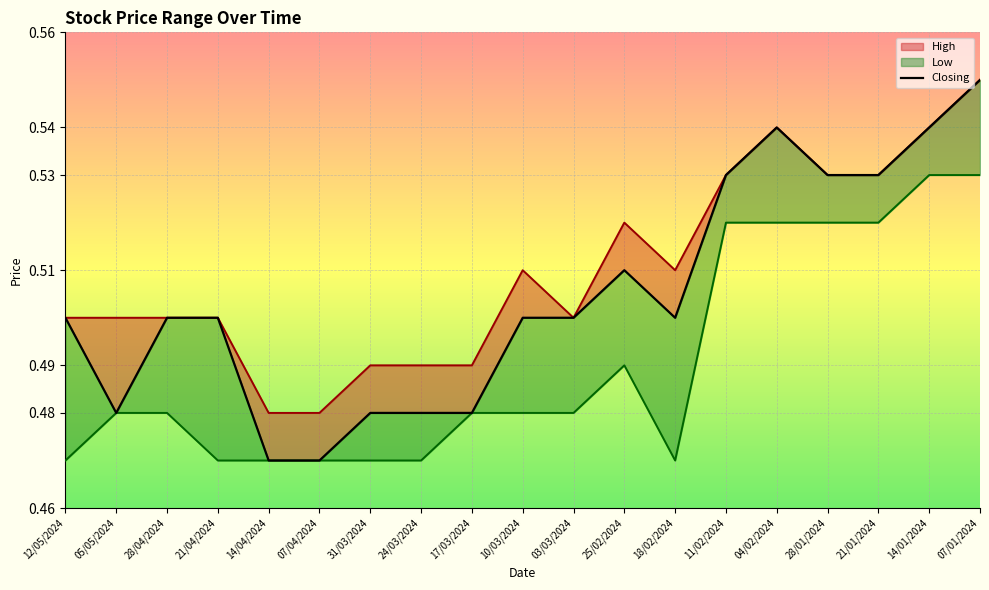

Reading left to right, extract all data points from this chart.

High: 12/05/2024=0.5	05/05/2024=0.5	28/04/2024=0.5	21/04/2024=0.5	14/04/2024=0.5	07/04/2024=0.5	31/03/2024=0.5	24/03/2024=0.5	17/03/2024=0.5	10/03/2024=0.5	03/03/2024=0.5	25/02/2024=0.5	18/02/2024=0.5	11/02/2024=0.5	04/02/2024=0.5	28/01/2024=0.5	21/01/2024=0.5	14/01/2024=0.5	07/01/2024=0.6
Closing: 12/05/2024=0.5	05/05/2024=0.5	28/04/2024=0.5	21/04/2024=0.5	14/04/2024=0.5	07/04/2024=0.5	31/03/2024=0.5	24/03/2024=0.5	17/03/2024=0.5	10/03/2024=0.5	03/03/2024=0.5	25/02/2024=0.5	18/02/2024=0.5	11/02/2024=0.5	04/02/2024=0.5	28/01/2024=0.5	21/01/2024=0.5	14/01/2024=0.5	07/01/2024=0.6
Low: 12/05/2024=0.5	05/05/2024=0.5	28/04/2024=0.5	21/04/2024=0.5	14/04/2024=0.5	07/04/2024=0.5	31/03/2024=0.5	24/03/2024=0.5	17/03/2024=0.5	10/03/2024=0.5	03/03/2024=0.5	25/02/2024=0.5	18/02/2024=0.5	11/02/2024=0.5	04/02/2024=0.5	28/01/2024=0.5	21/01/2024=0.5	14/01/2024=0.5	07/01/2024=0.5